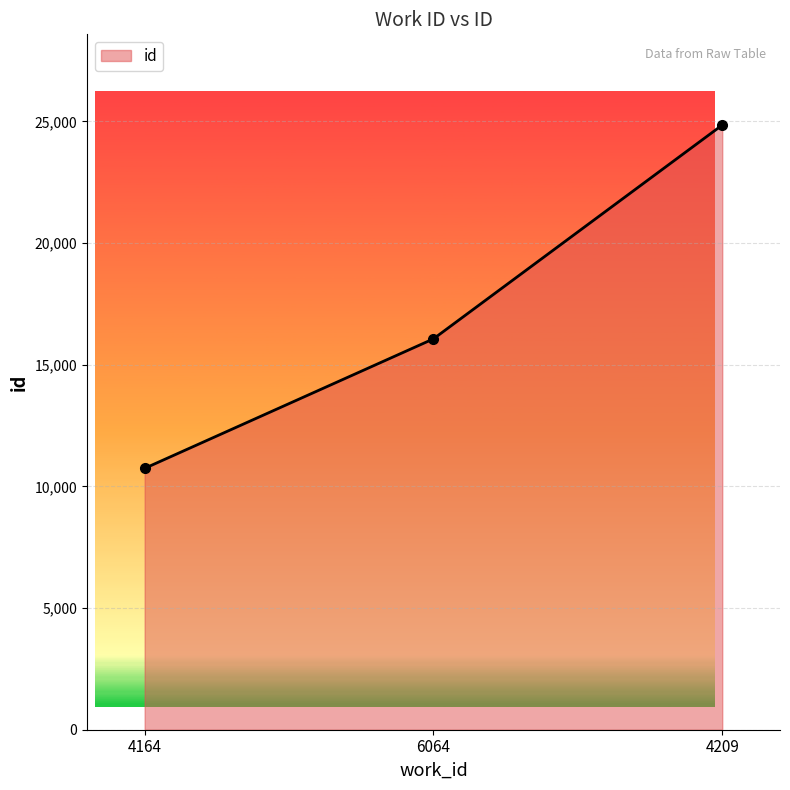

How many lines are shown in the chart?

1